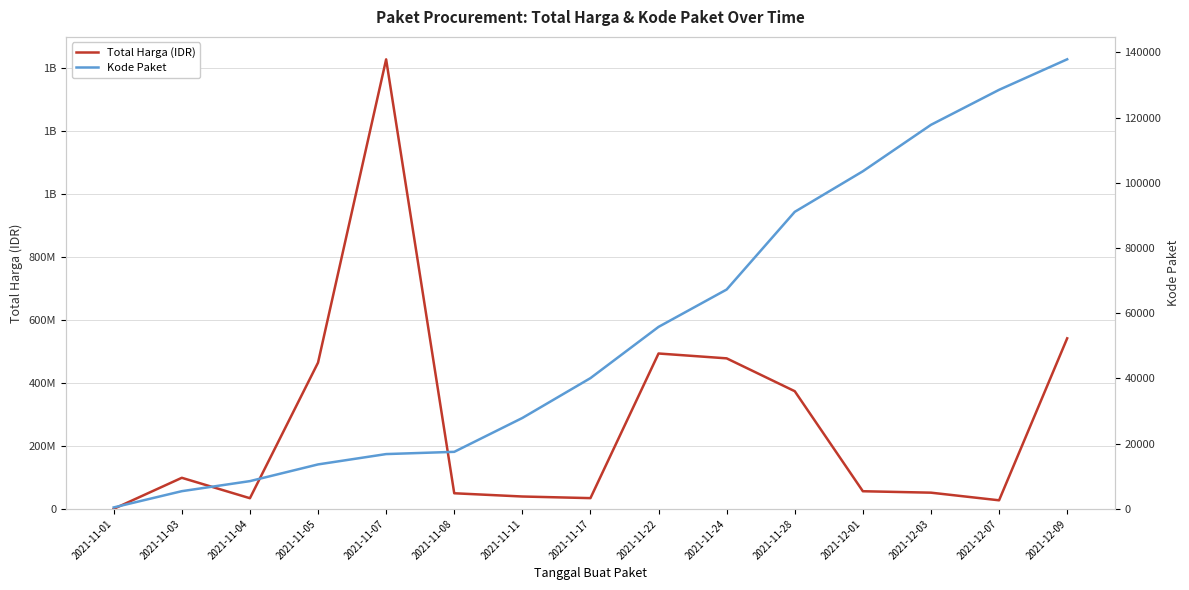

Is it true that Total Harga (IDR) equals 51601000 at 2021-12-03?

True